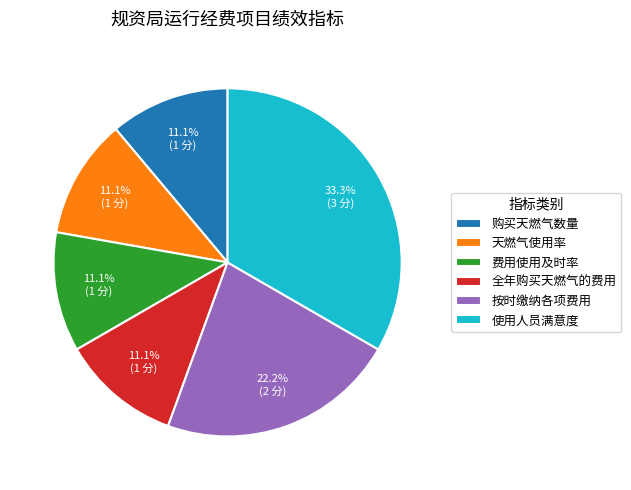

Count the number of slices in the pie.

6